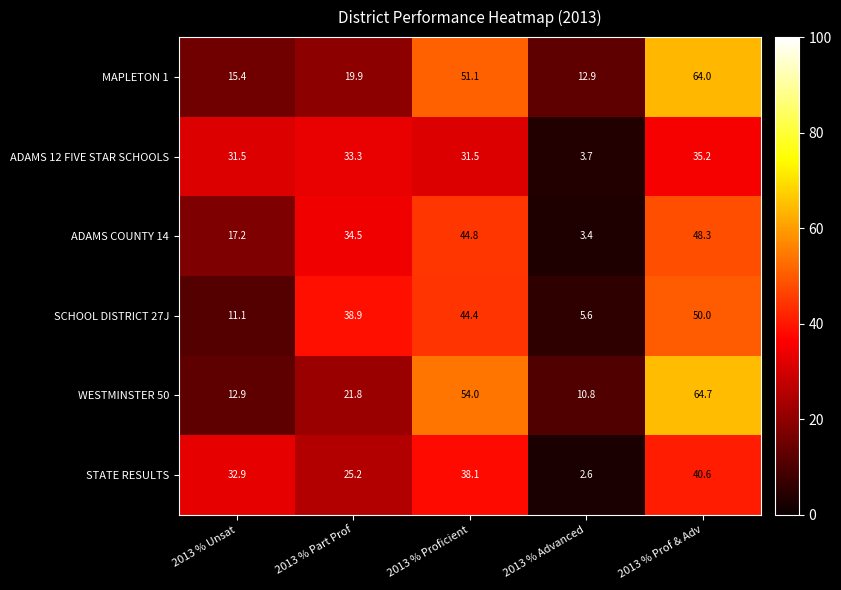

Between 2013 % Part Prof and 2013 % Prof & Adv, which series saw the biggest shift?

MAPLETON 1